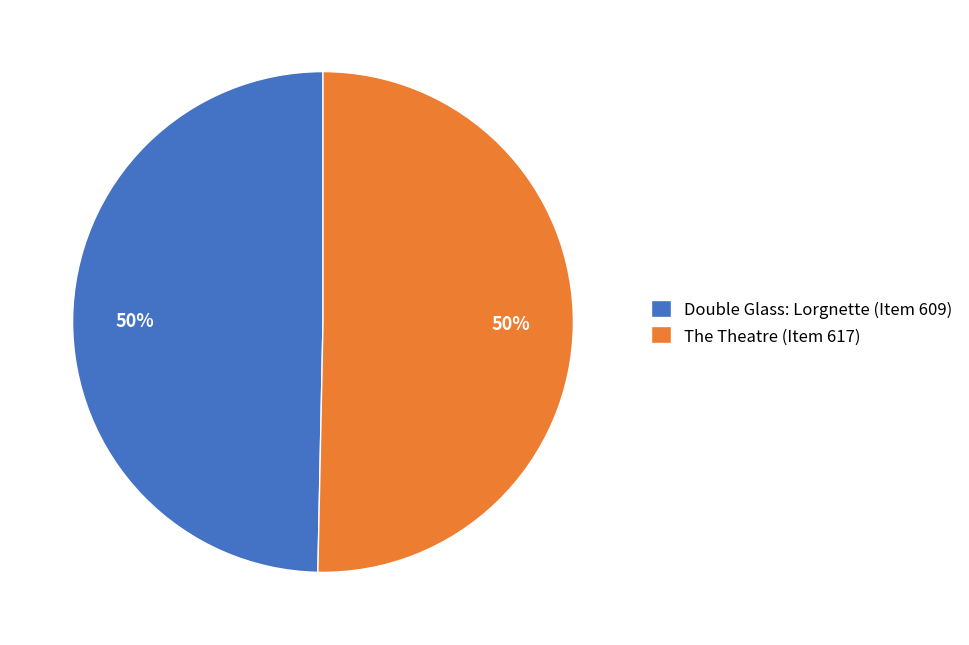

Do Double Glass: Lorgnette (Item 609) and The Theatre (Item 617) together represent more than half of the pie?

Yes